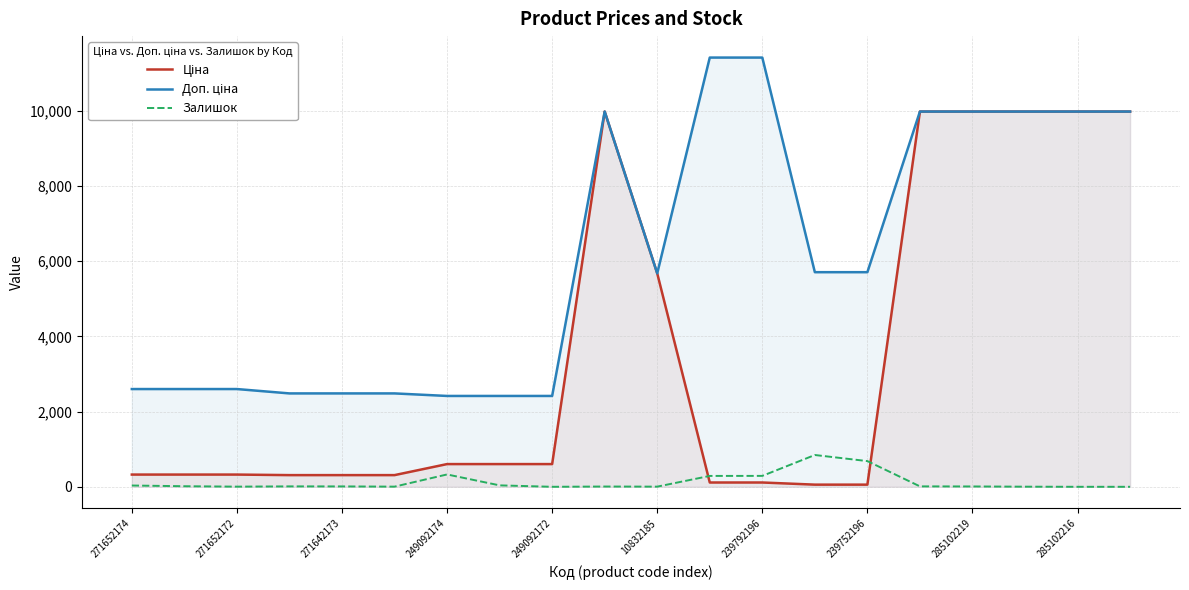

What is the label of the 5th point from the right?

15